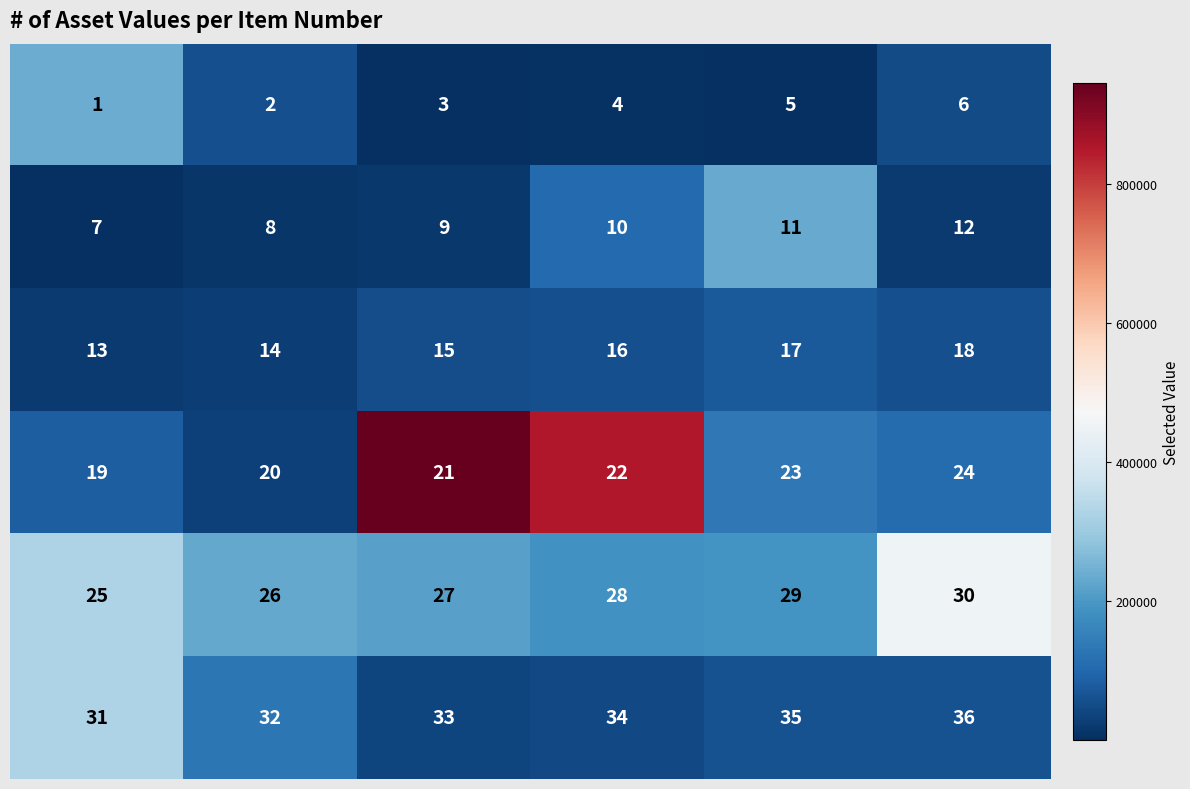

At how many categories does at least one series exceed 22?

6